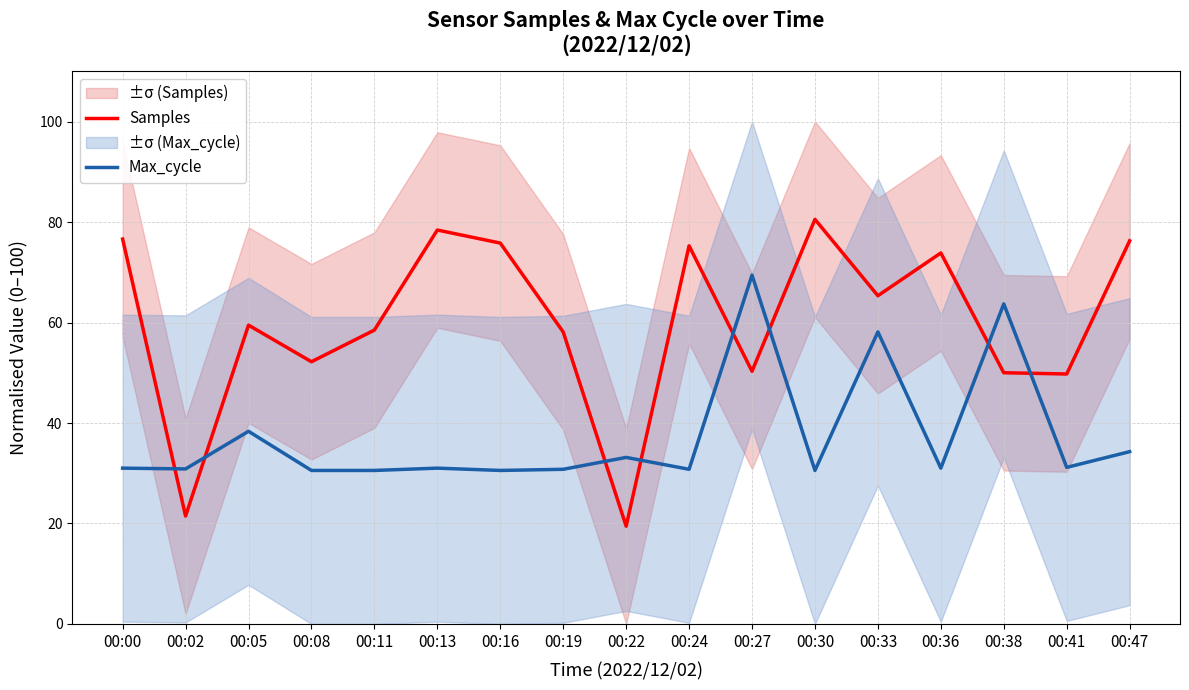

How many interior local peaks does the Samples series have?

5